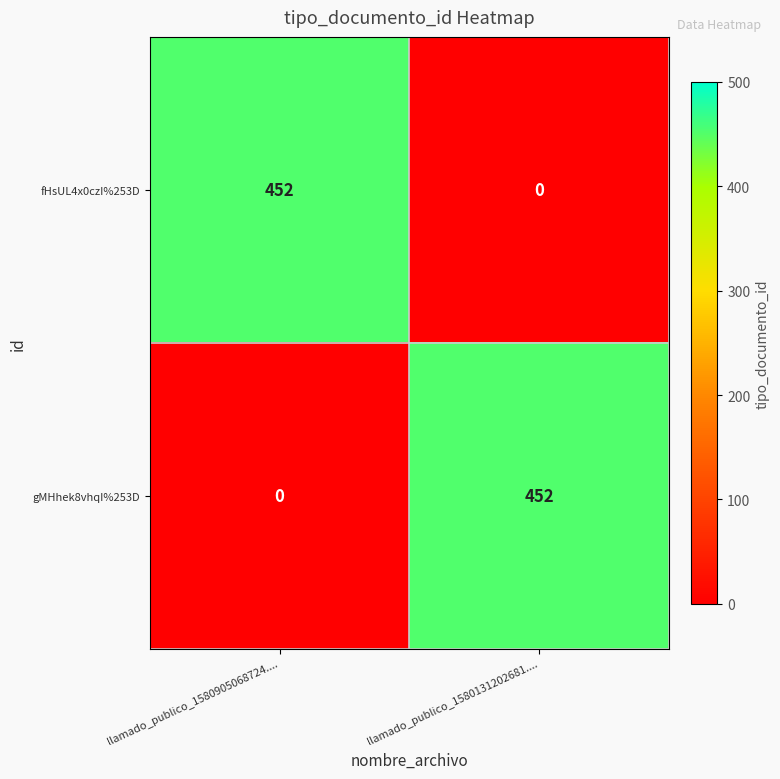

Rank the categories by gMHhek8vhqI%253D value from highest to lowest.

llamado_publico_1580131202681...., llamado_publico_1580905068724....